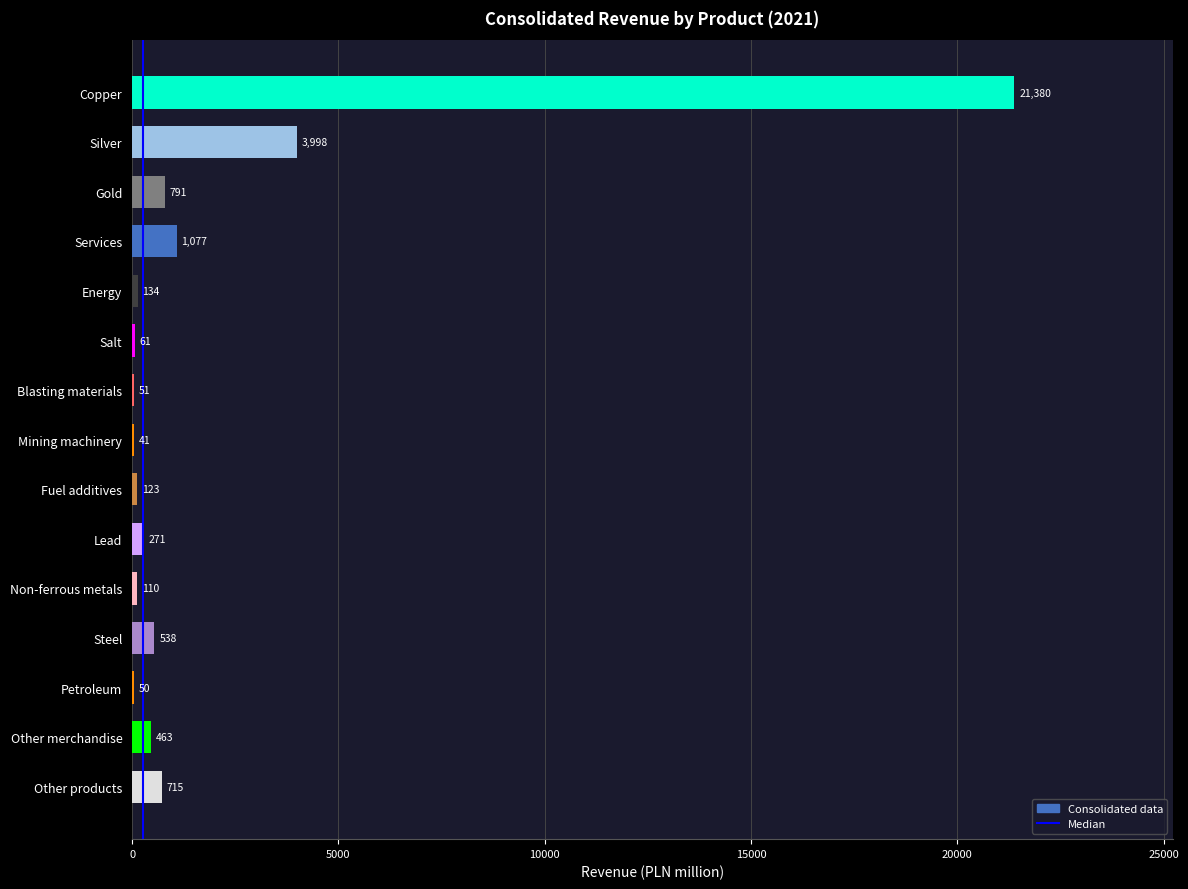

Which label corresponds to the largest value in the chart?

Copper